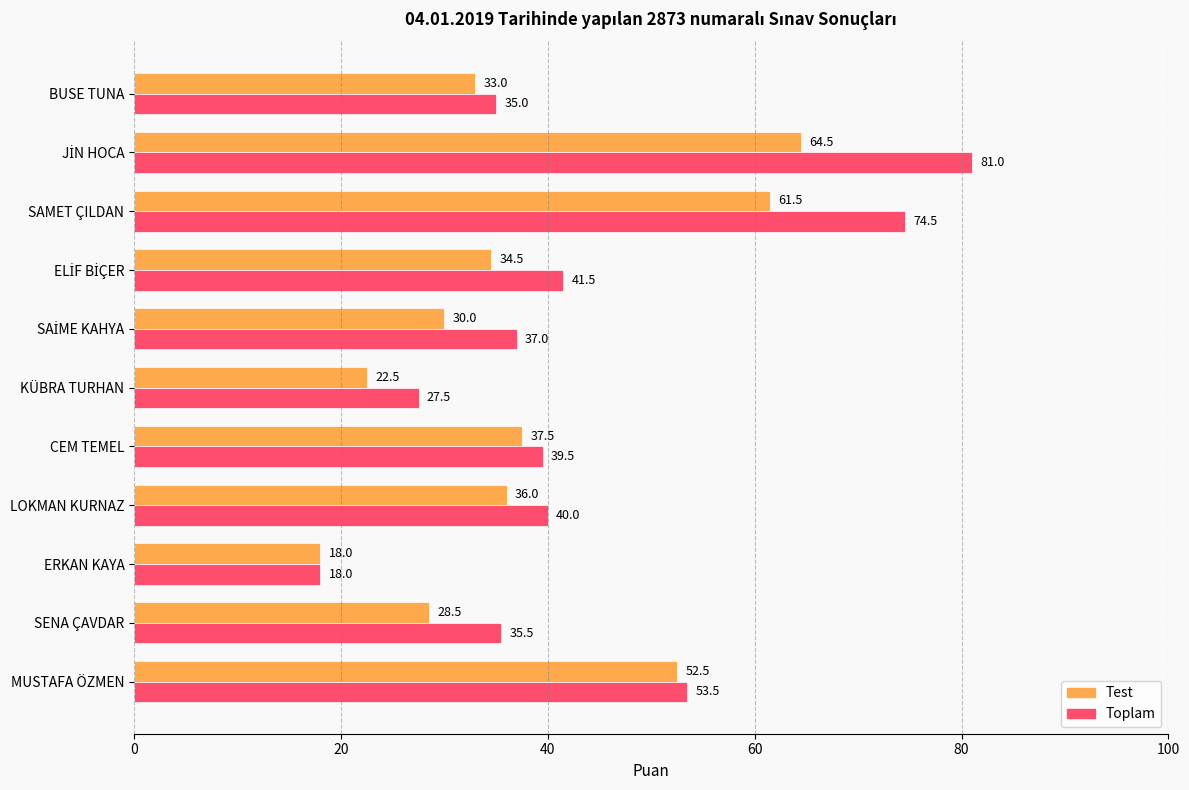

List the series in order of their peak value, highest first.

Toplam, Test